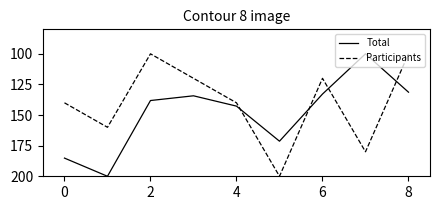

True or false: Participants and Total cross at least once.

True